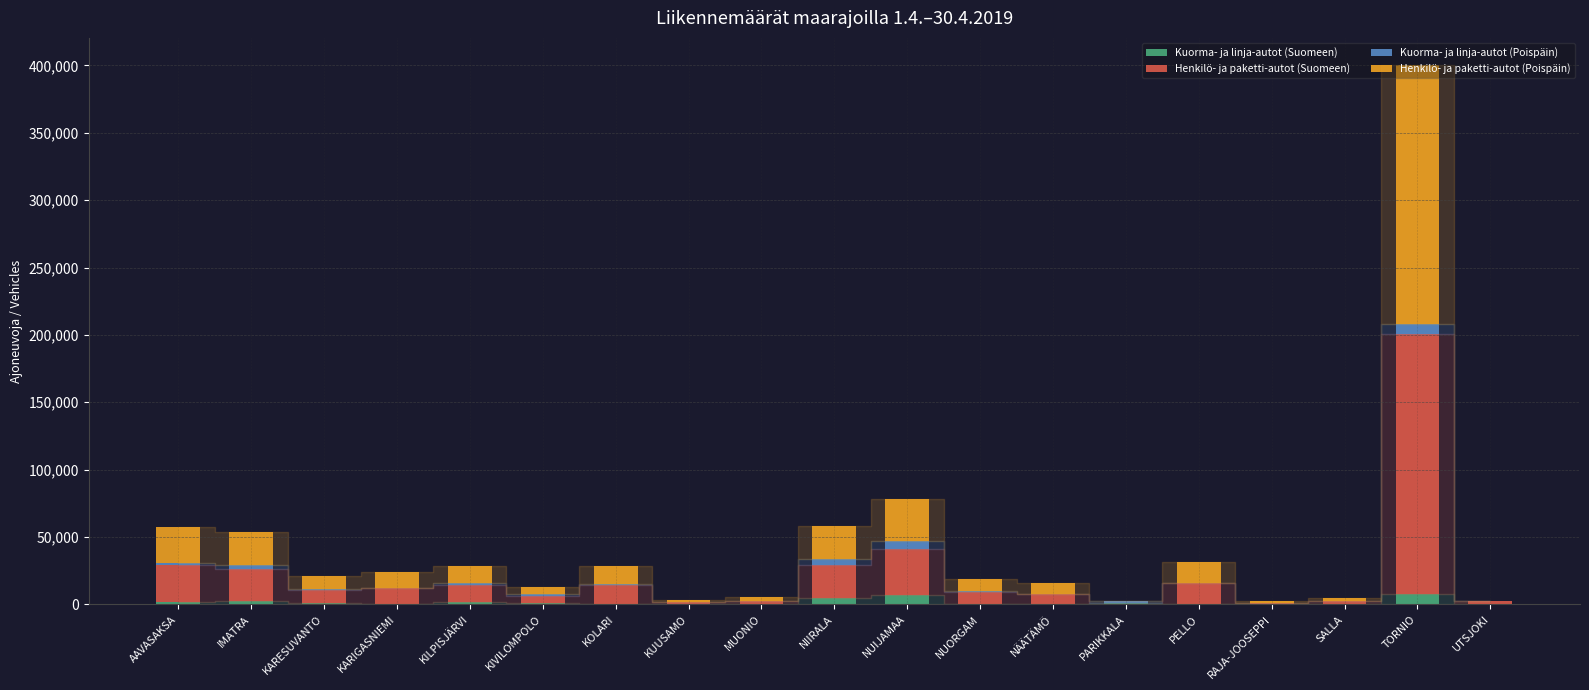

At which category is the sum across all series the highest?

TORNIO